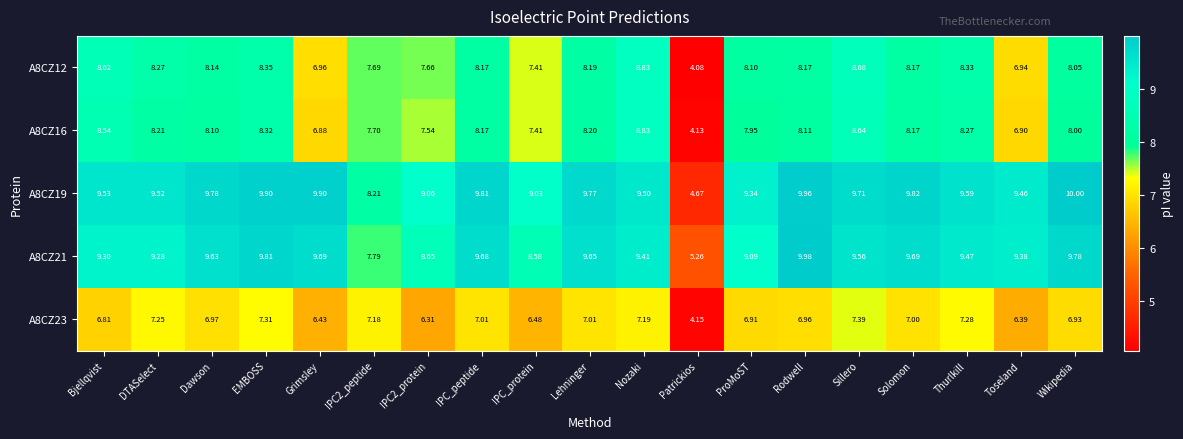

Which label corresponds to the smallest value in the chart?

Patrickios